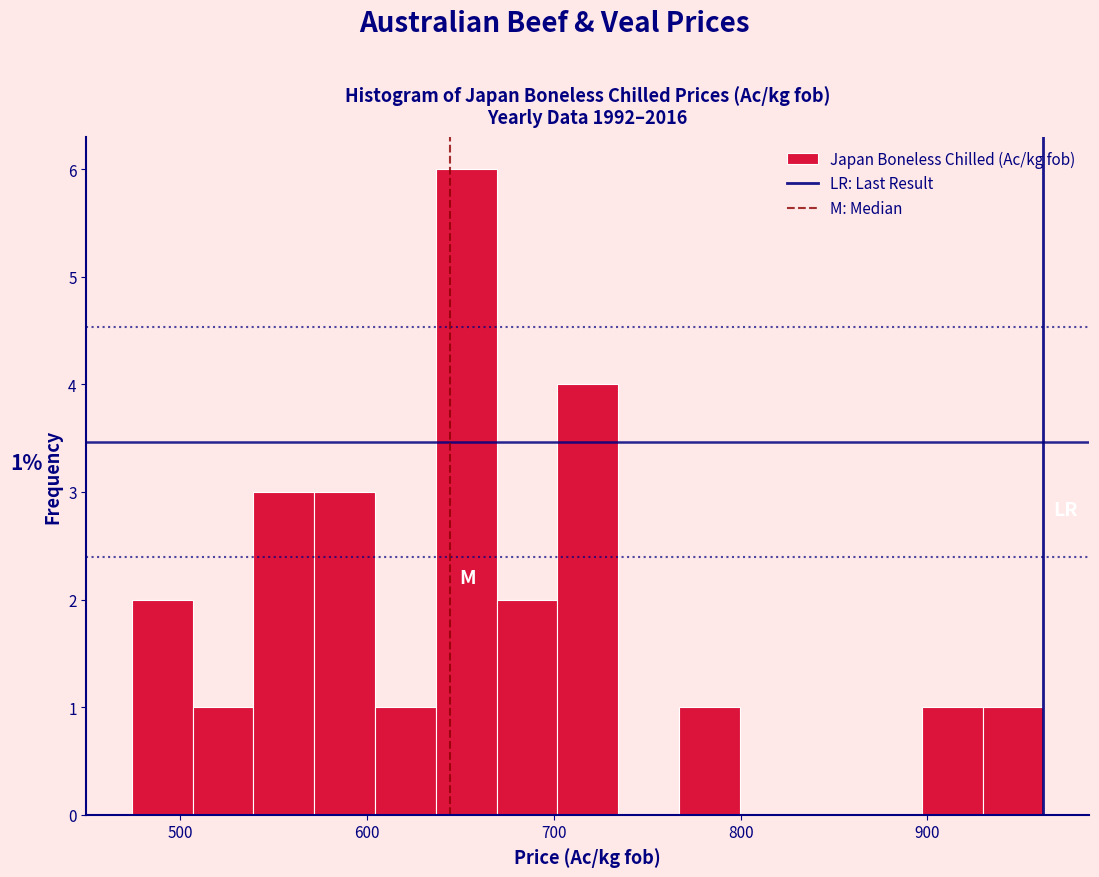

Read against the x-axis, roughly where is the centre of the tallest bar?

650